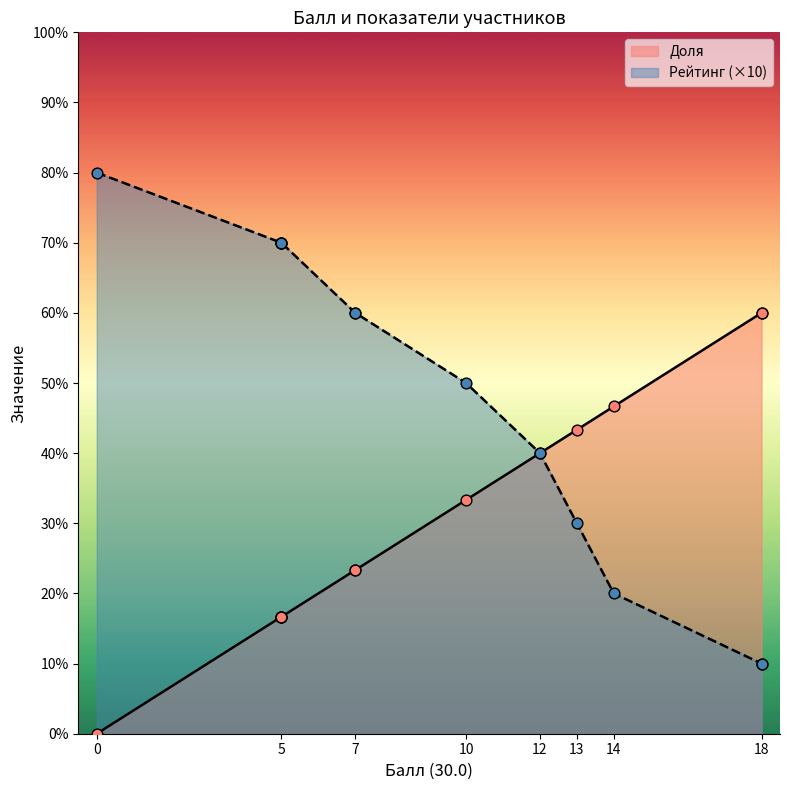

Which series reaches the minimum Y coordinate?

Доля